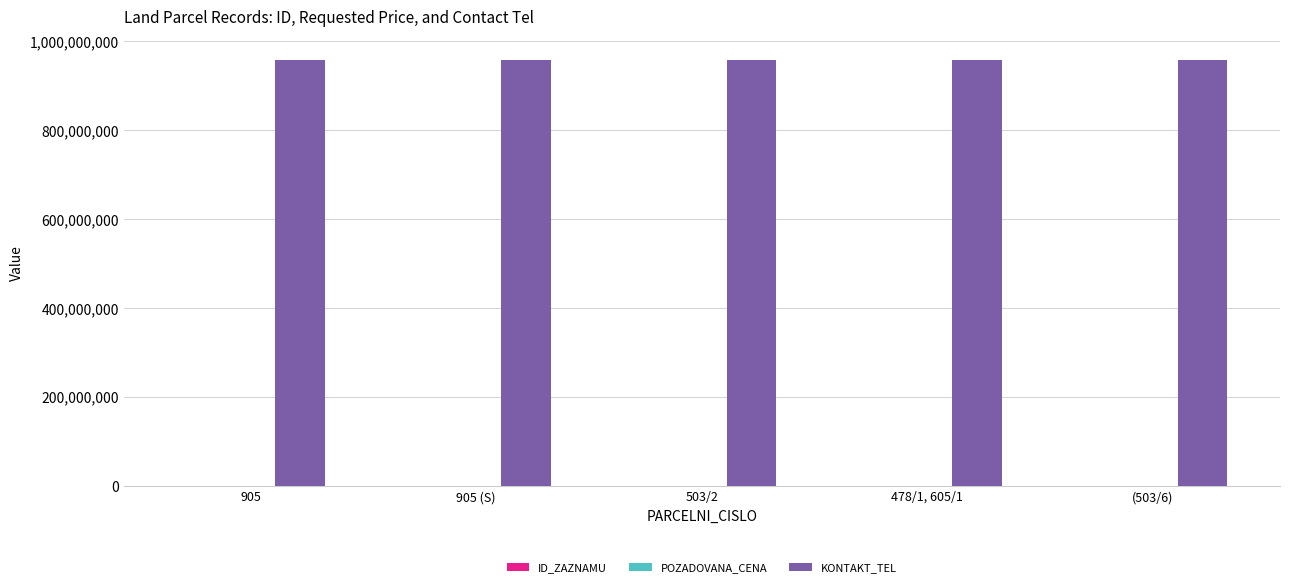

What is the total value across all series at 478/1, 605/1?

956373503